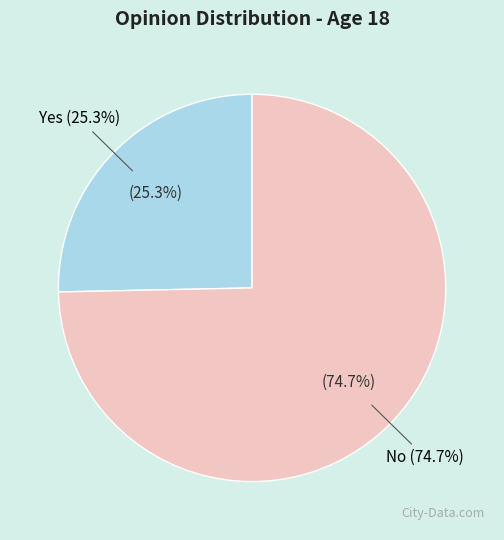

Which category has the smallest portion of the pie?

Yes